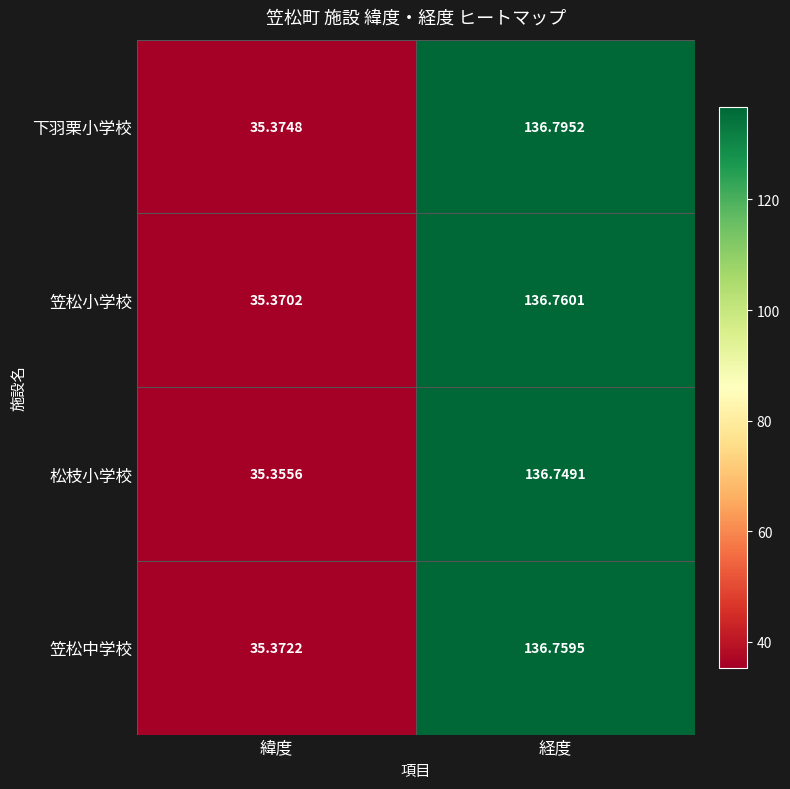

Which series changed the most between 緯度 and 経度?

下羽栗小学校